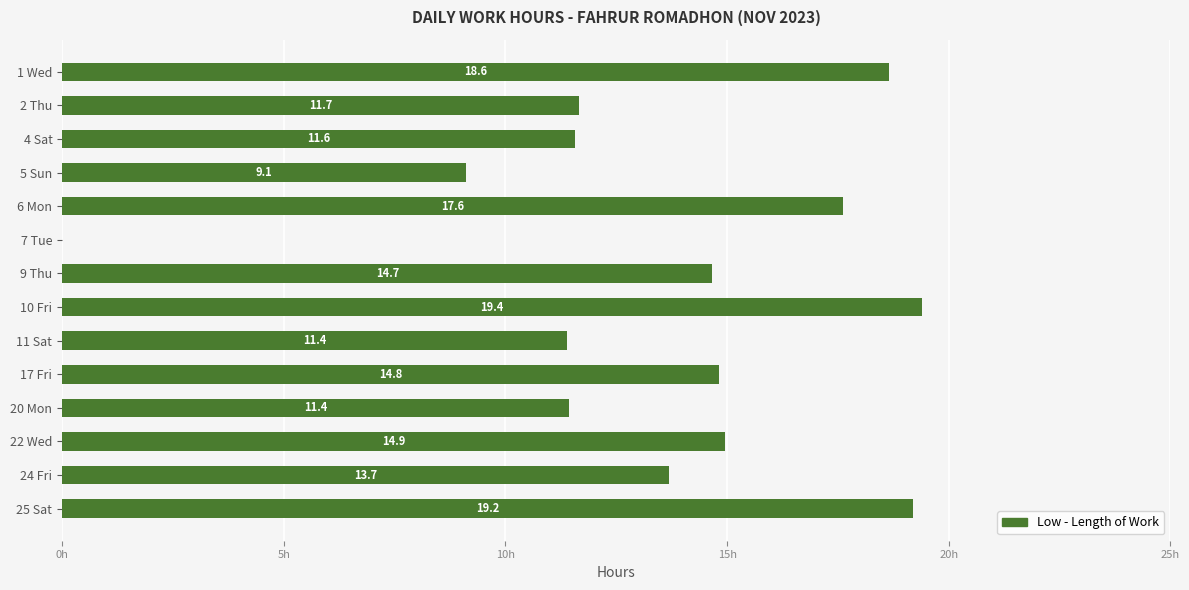

At which category does the chart reach its peak across all series?

10 Fri